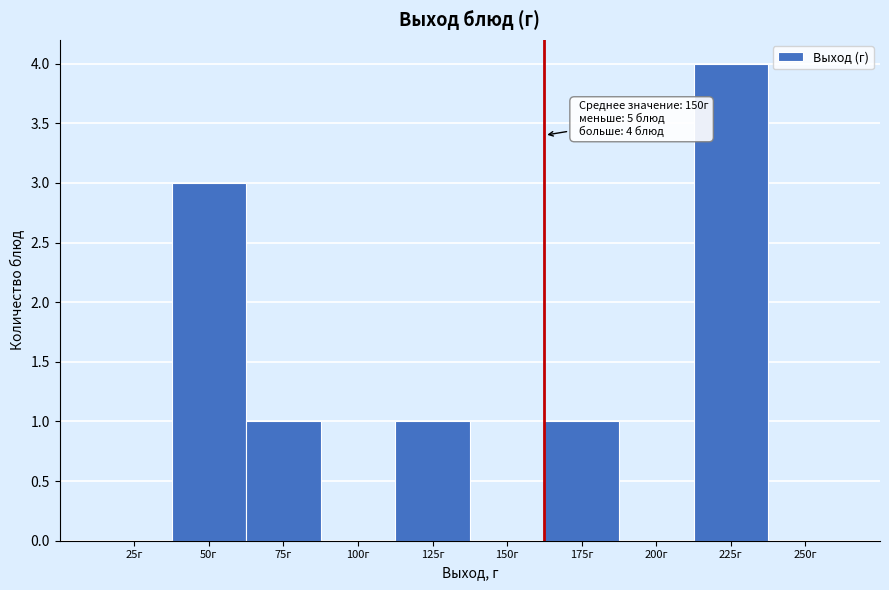

Reading right to left, extract all data points from this chart.

250г=0	225г=4	200г=0	175г=1	150г=0	125г=1	100г=0	75г=1	50г=3	25г=0